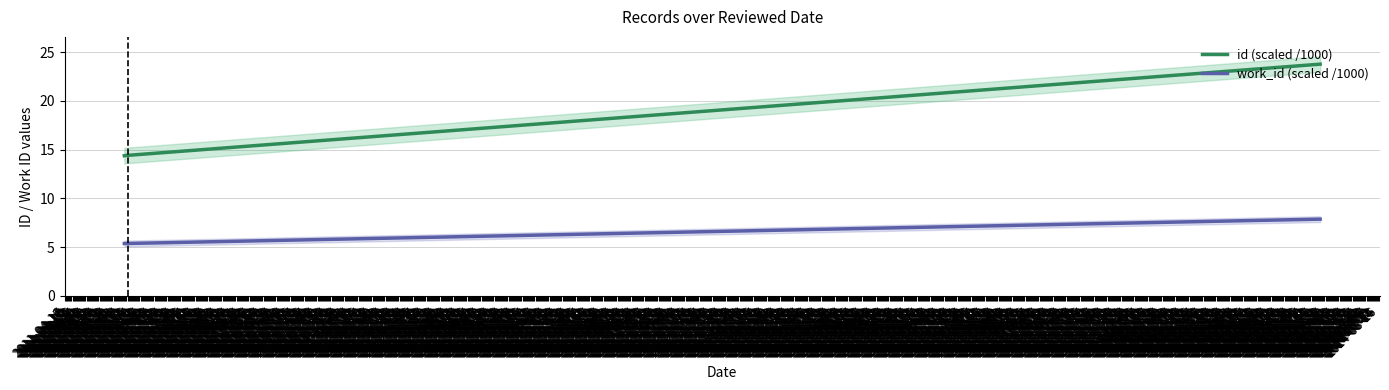

At how many categories does at least one series exceed 20?

1